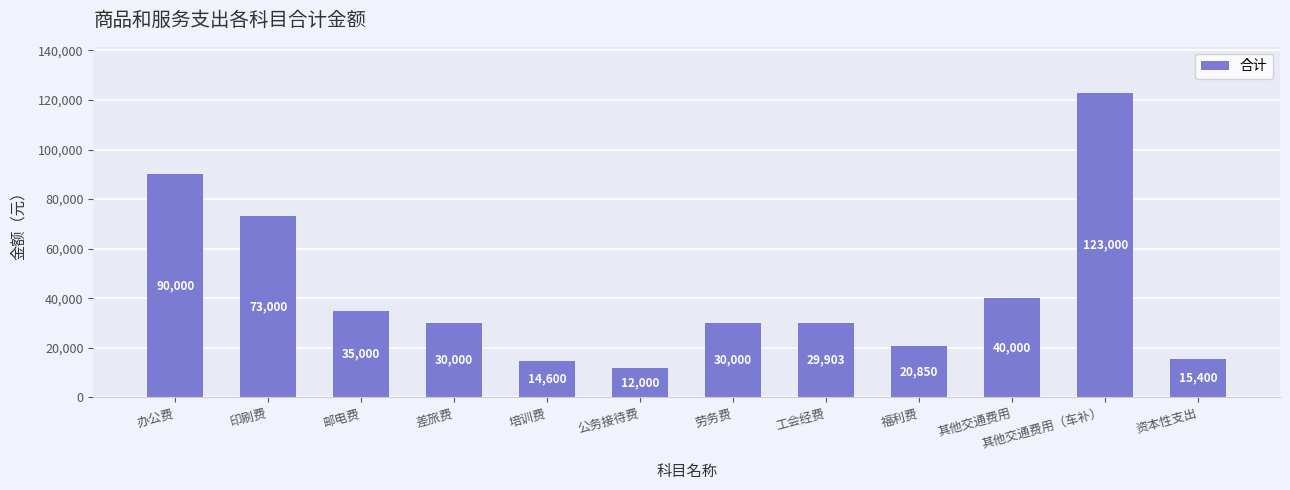

True or false: the data shows 20849.8 at 福利费.

True